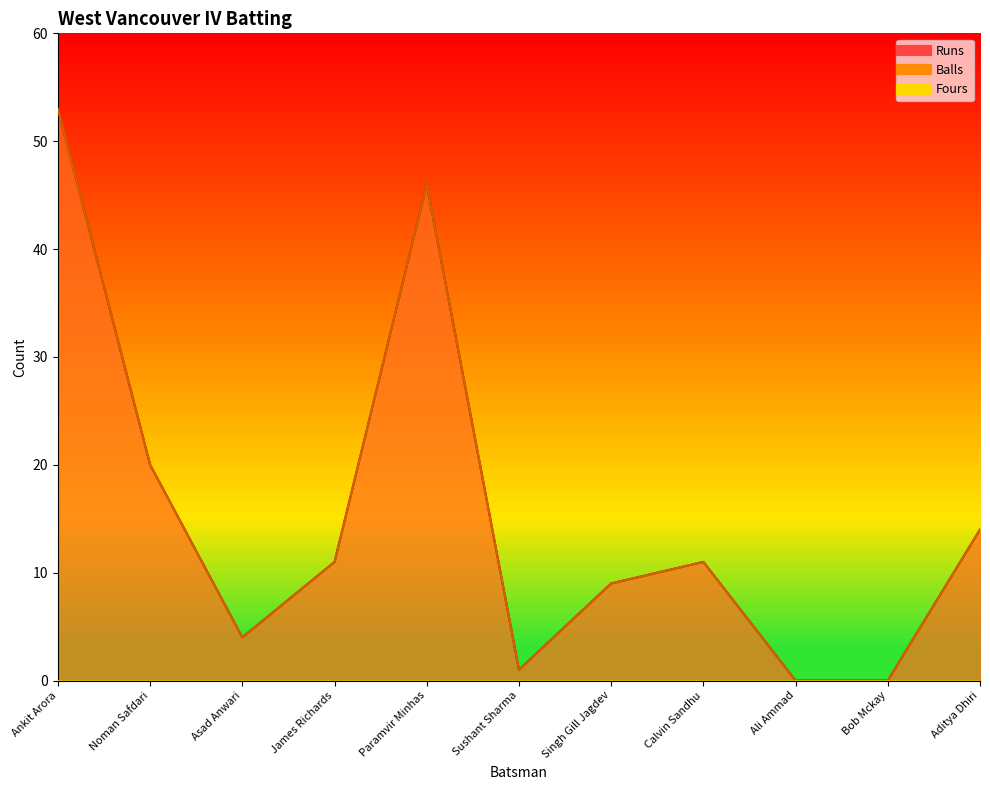

Rank the categories by Runs value from lowest to highest.

Ali Ammad, Bob Mckay, Sushant Sharma, Asad Anwari, Singh Gill Jagdev, James Richards, Calvin Sandhu, Aditya Dhiri, Noman Safdari, Paramvir Minhas, Ankit Arora